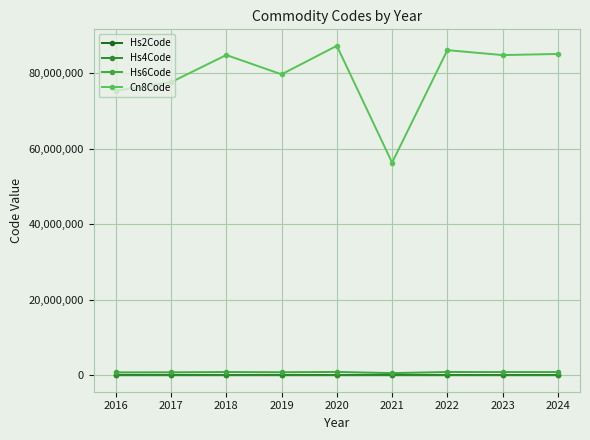

What is the value of the Hs2Code point at the 7th from the left?

85.6